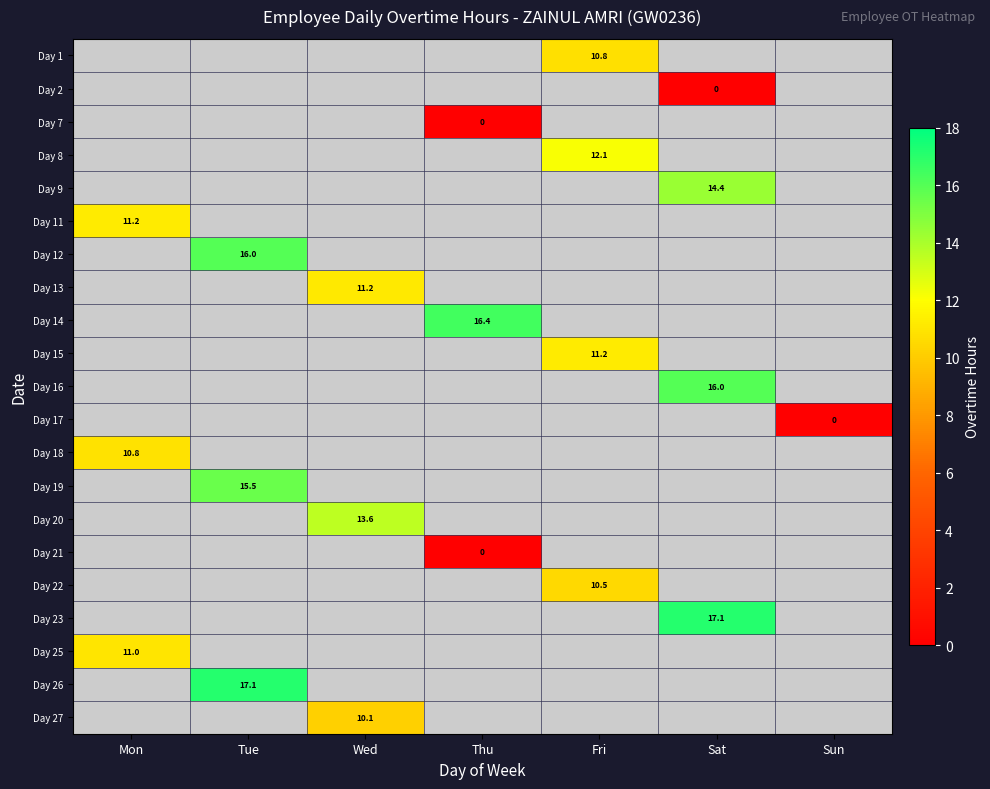

At which category is the sum across all series the highest?

Tue